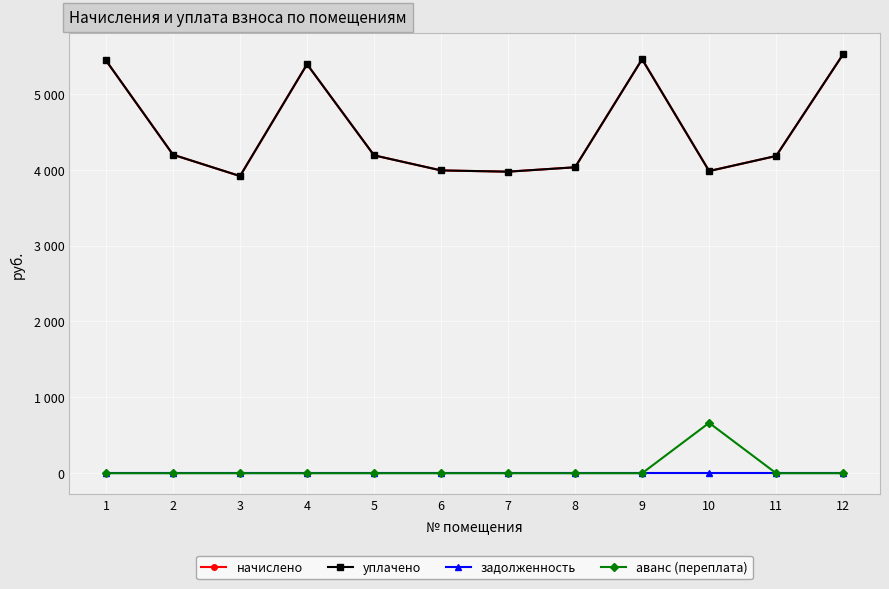

At which label does начислено reach its peak?

12